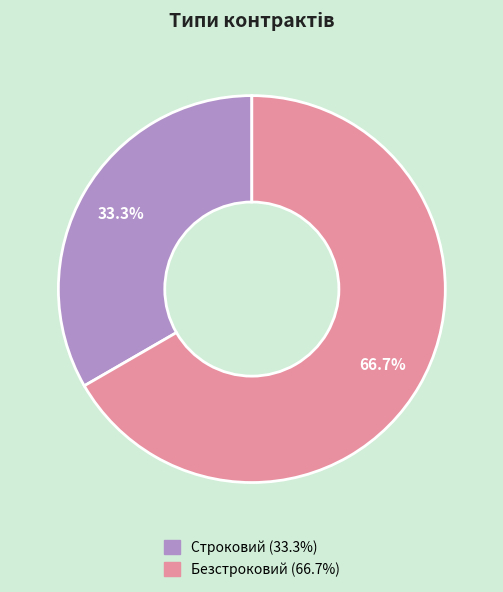

Is there a majority slice in this chart?

Yes